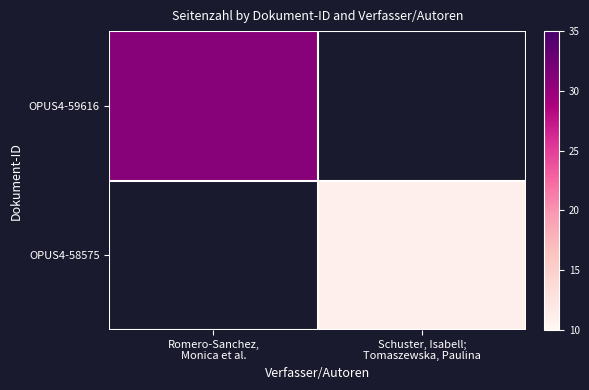

Is the value of OPUS4-58575 at Schuster, Isabell; Tomaszewska, Paulina greater than the value of OPUS4-59616 at Romero-Sanchez, Monica et al.?

No